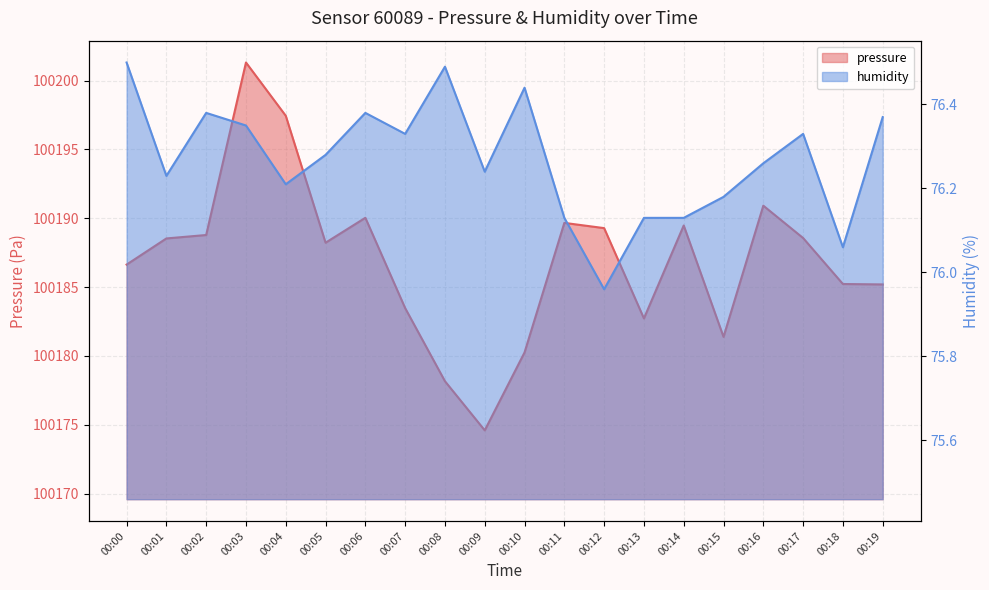

True or false: humidity has more than 1 points higher than both neighbors.

True